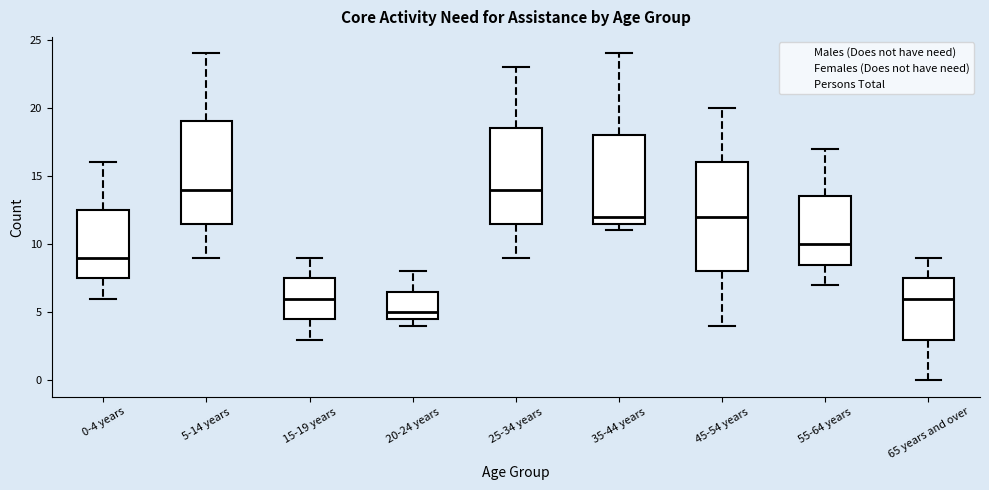

Reading left to right, read every box against the y-axis: the position of its median line, the range the box covers, and the ends of its whiskers. The values are not printed on the chart, so give them approximately, as read against the axis.

0-4 years: median 9.0, box 7.5 to 12.5, whiskers 6.0 to 16.0
5-14 years: median 14.0, box 11.5 to 19.0, whiskers 9.0 to 24.0
15-19 years: median 6.0, box 4.5 to 7.5, whiskers 3.0 to 9.0
20-24 years: median 5.0, box 4.5 to 6.5, whiskers 4.0 to 8.0
25-34 years: median 14.0, box 11.5 to 18.5, whiskers 9.0 to 23.0
35-44 years: median 12.0, box 11.5 to 18.0, whiskers 11.0 to 24.0
45-54 years: median 12.0, box 8.0 to 16.0, whiskers 4.0 to 20.0
55-64 years: median 10.0, box 8.5 to 13.5, whiskers 7.0 to 17.0
65 years and over: median 6.0, box 3.0 to 7.5, whiskers 0.0 to 9.0